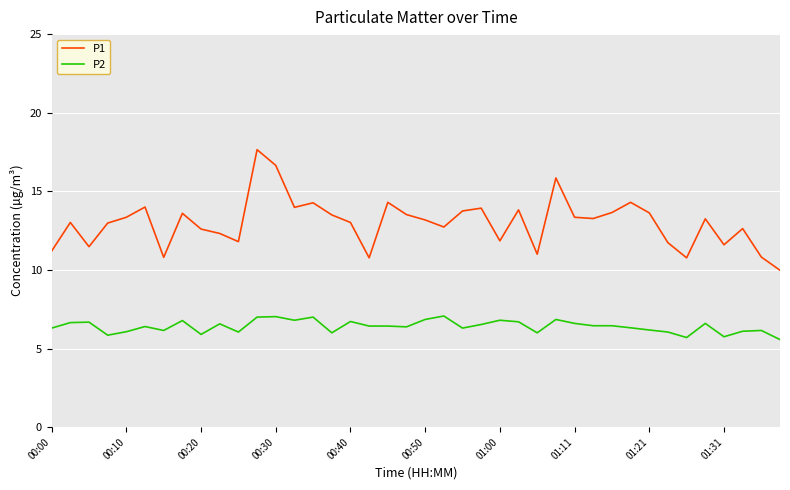

True or false: P2 and P1 cross at least once.

False